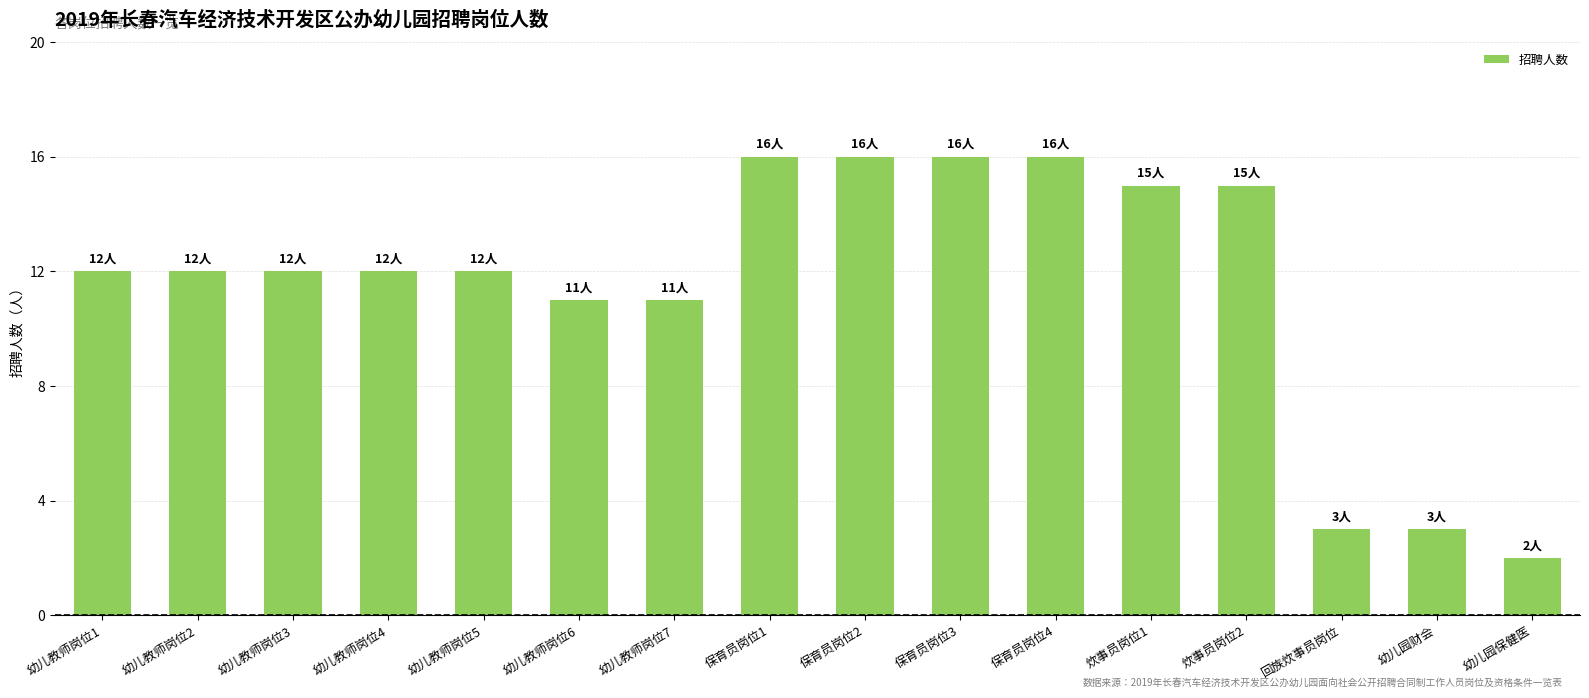

The value at 保育员岗位3 is 16. True or false?

True